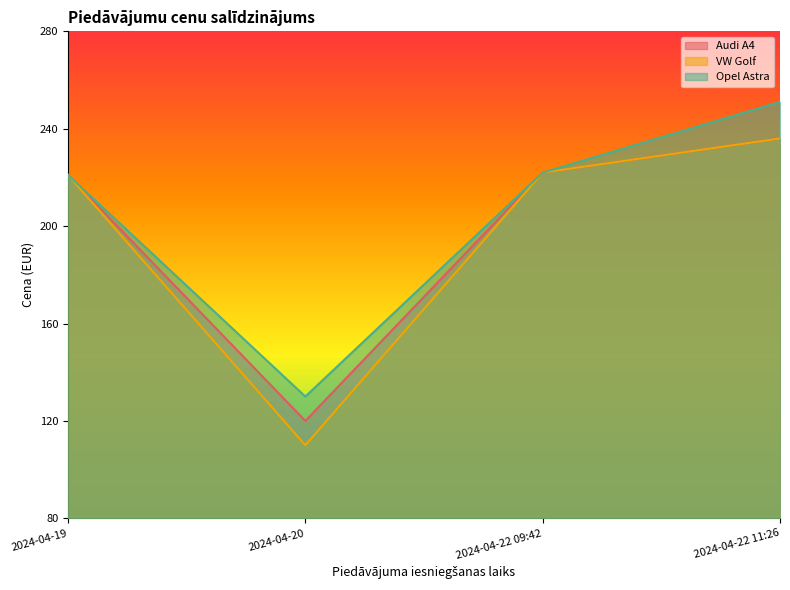

What position from the left is 2024-04-20?

2